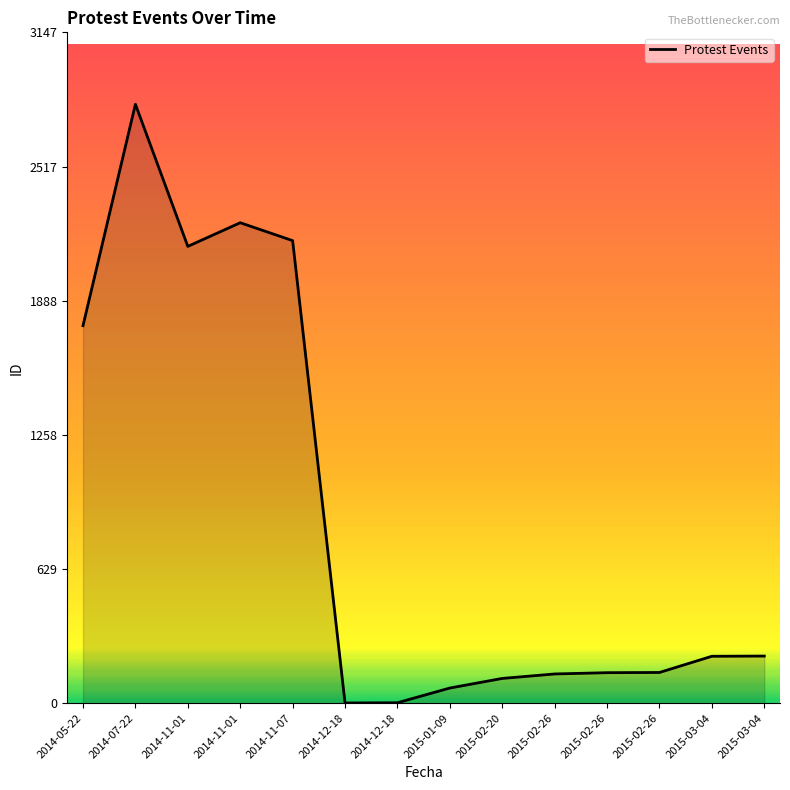

What is the difference between the maximum and minimum values?

2809